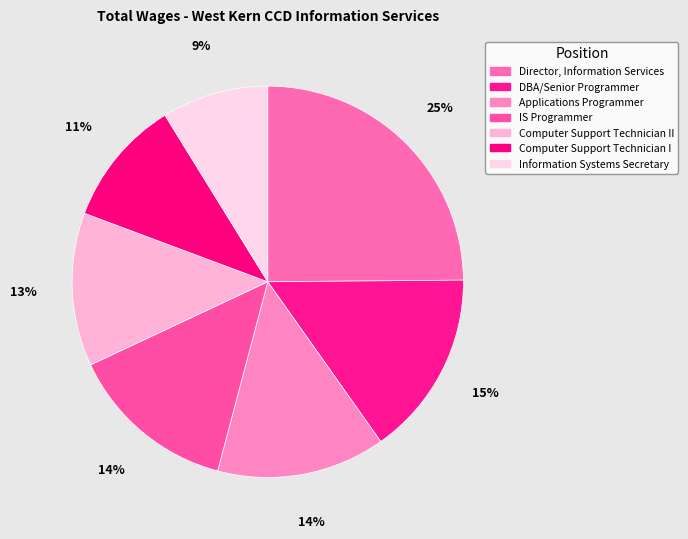

Count the number of slices in the pie.

7